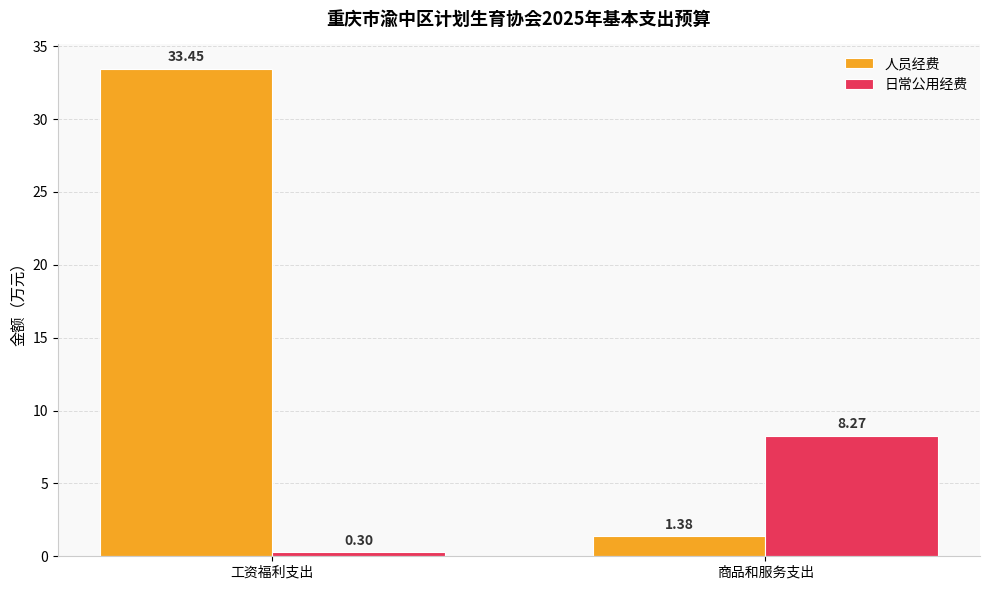

At which label does 人员经费 reach its peak?

工资福利支出